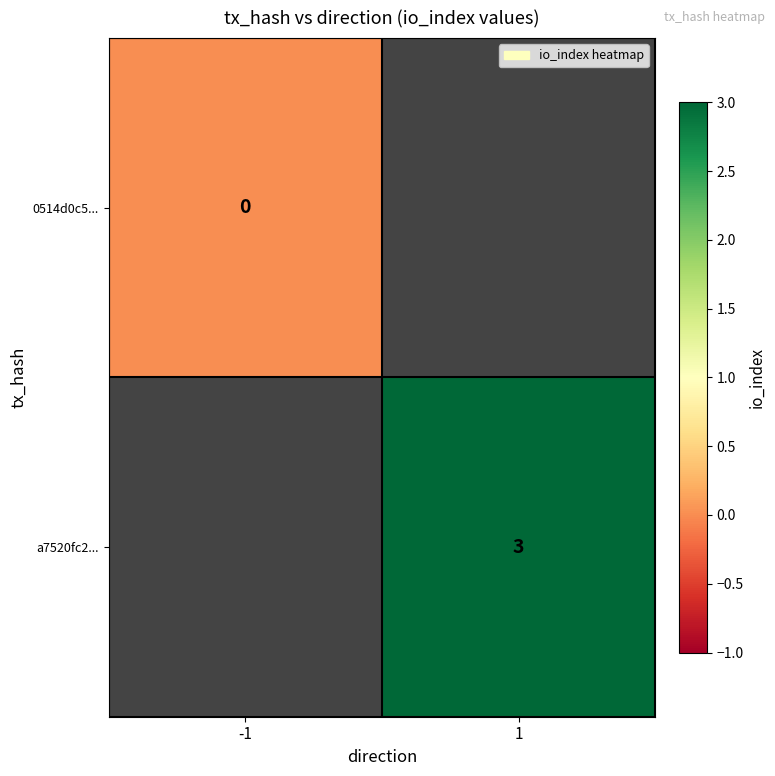

Is it true that a7520fc2... equals 3 at 1?

True